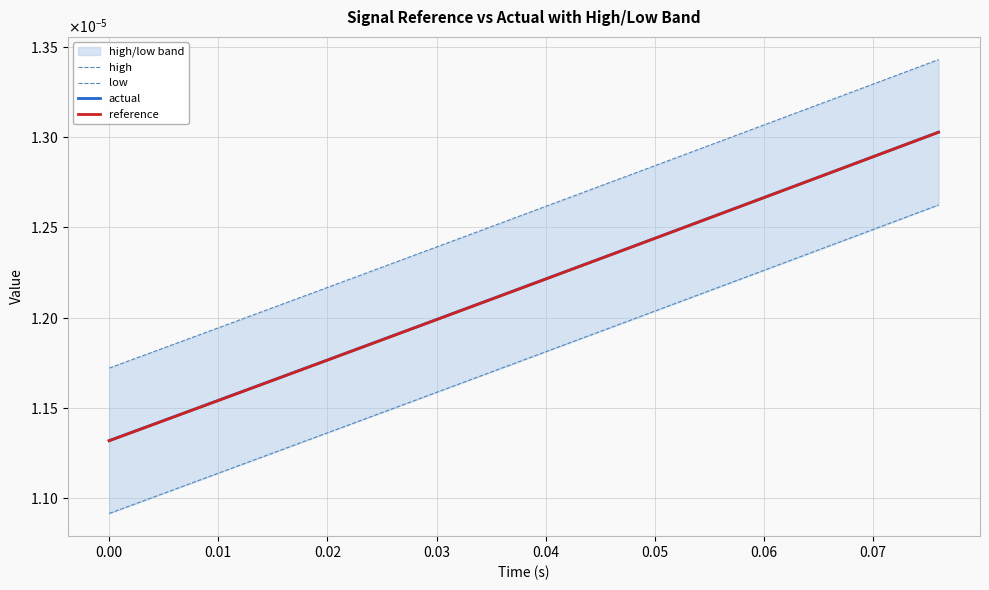

True or false: high and reference intersect in this chart.

False